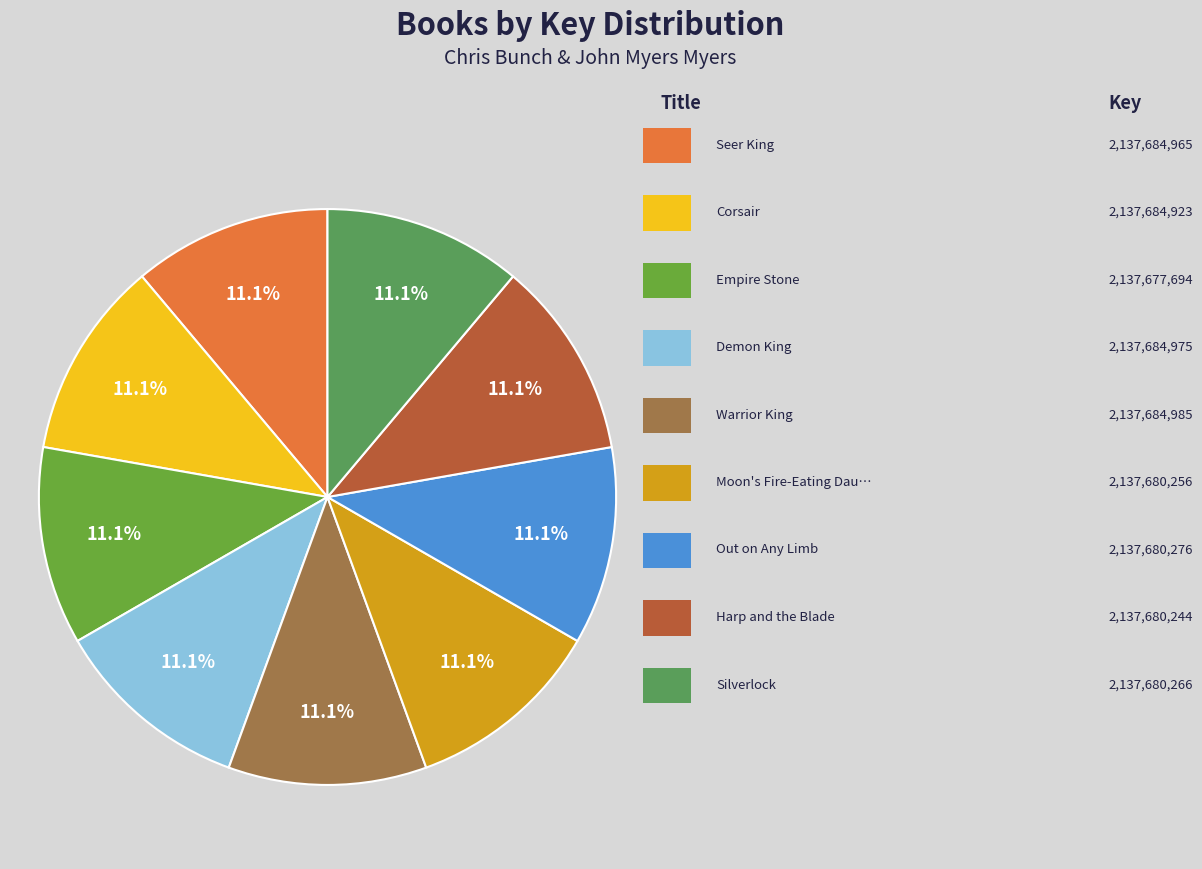

Is there a majority slice in this chart?

No